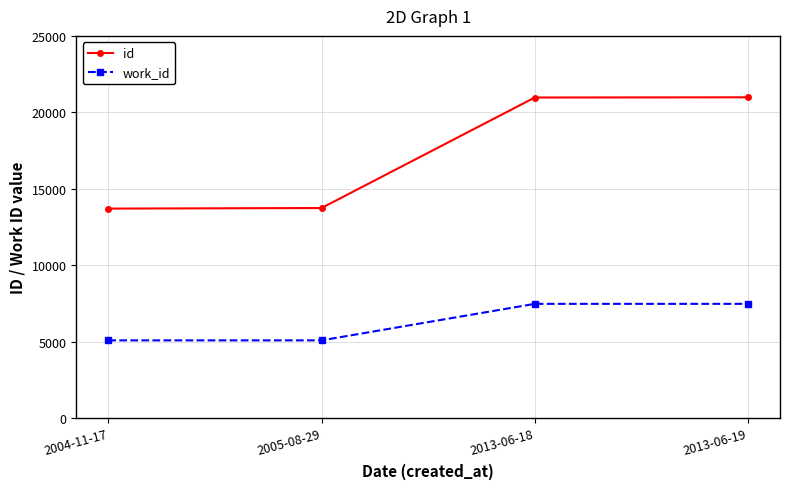

True or false: id has more than 2 points higher than both neighbors.

False